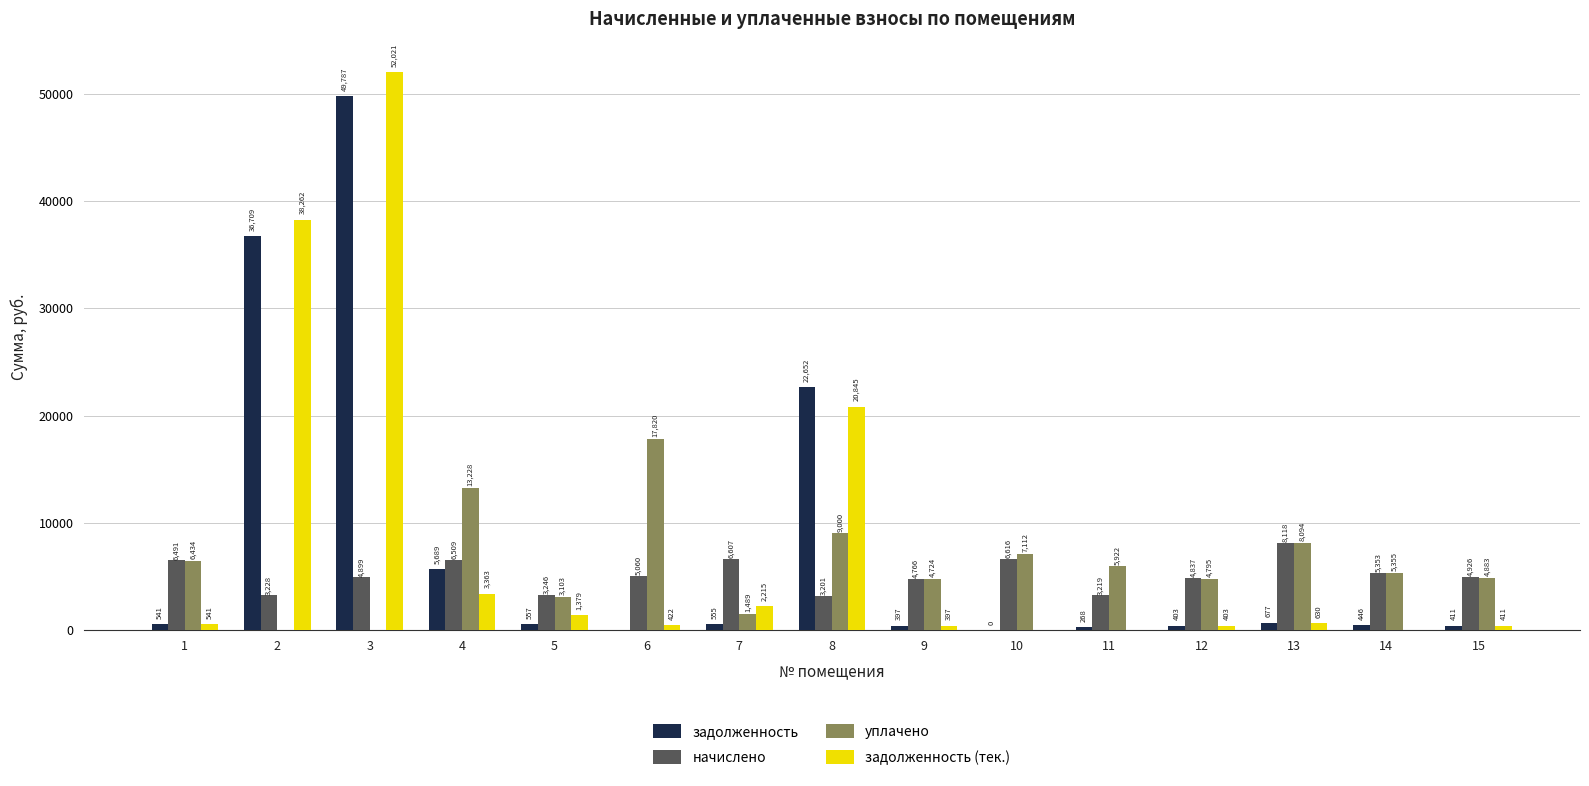

At which label does задолженность first exceed 540?

1